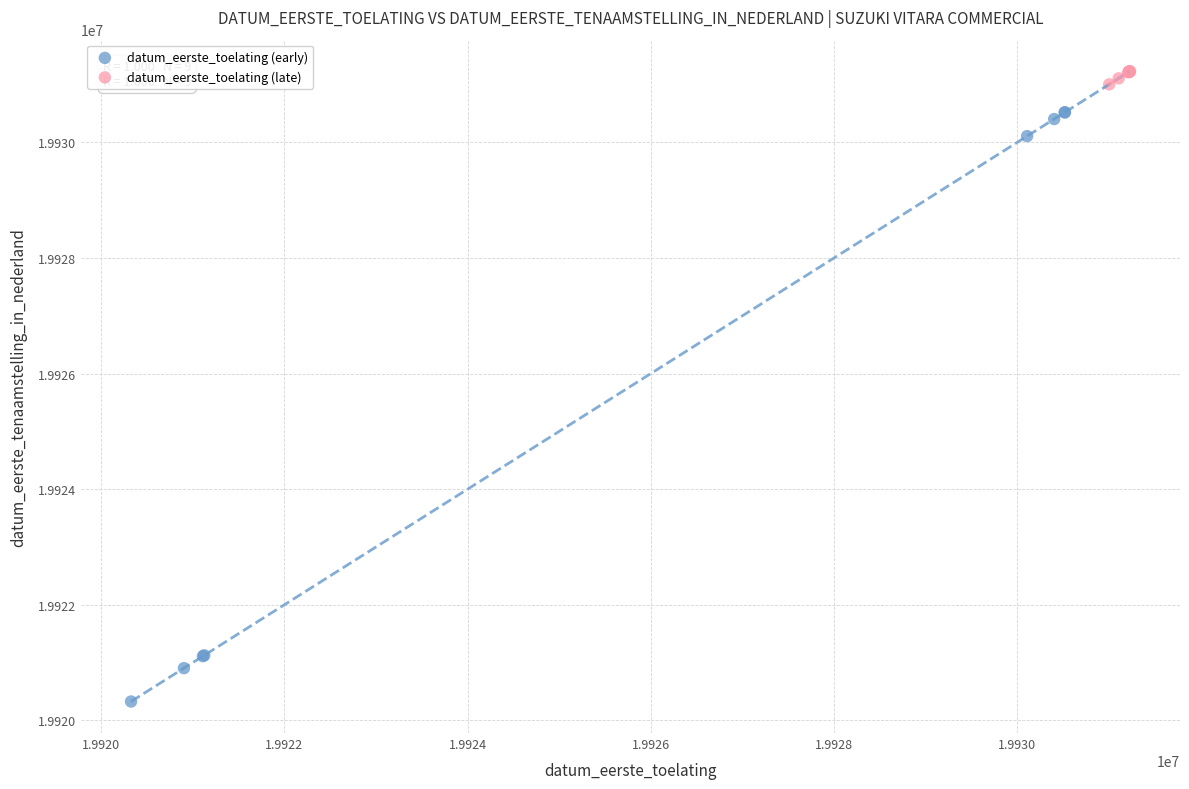

Which series reaches the minimum Y coordinate?

datum_eerste_toelating (early)